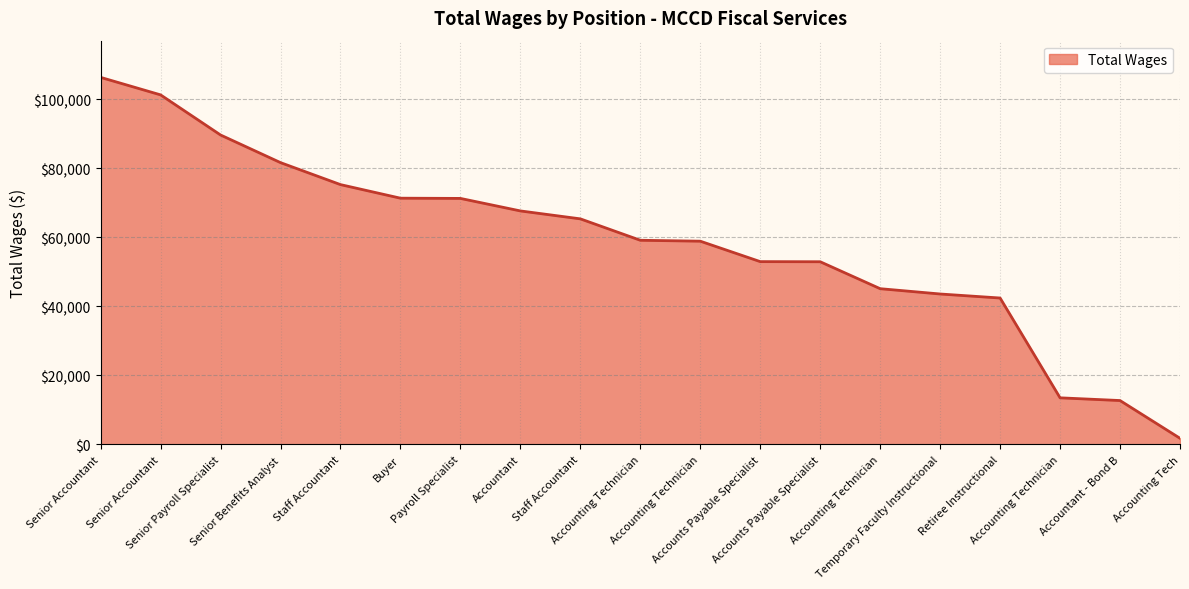

List the labels in order of value, largest first.

Senior Accountant, Senior Accountant, Senior Payroll Specialist, Senior Benefits Analyst, Staff Accountant, Buyer, Payroll Specialist, Accountant, Staff Accountant, Accounting Technician, Accounting Technician, Accounts Payable Specialist, Accounts Payable Specialist, Accounting Technician, Temporary Faculty Instructional, Retiree Instructional, Accounting Technician, Accountant - Bond B, Accounting Tech